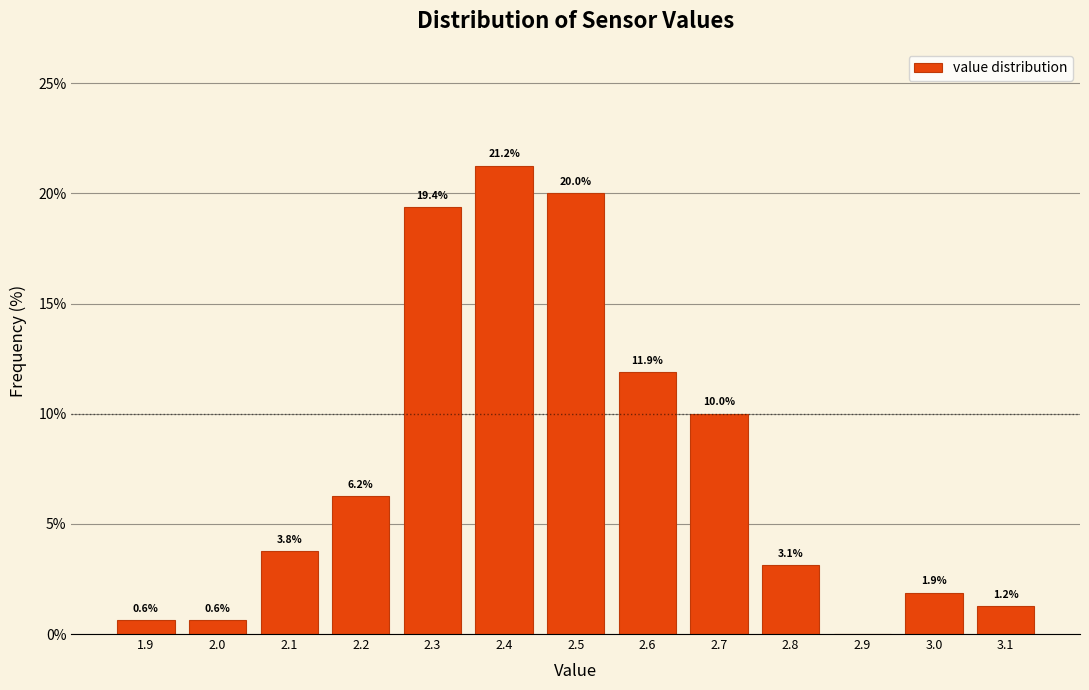

Which range on the x-axis has the tallest bar?

2.35 to 2.45